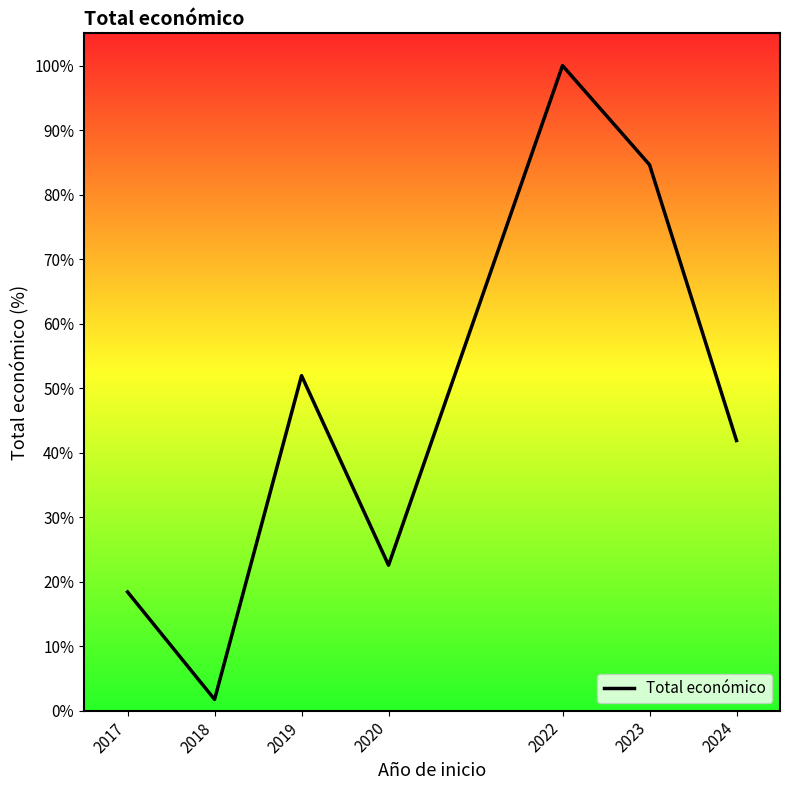

What is the difference between the maximum and minimum values?

98.3